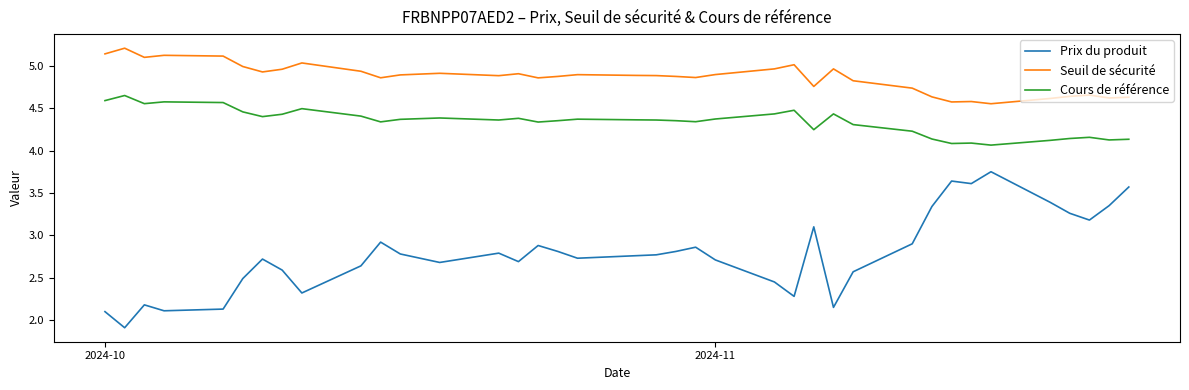

True or false: Cours de référence and Prix du produit cross at least once.

False